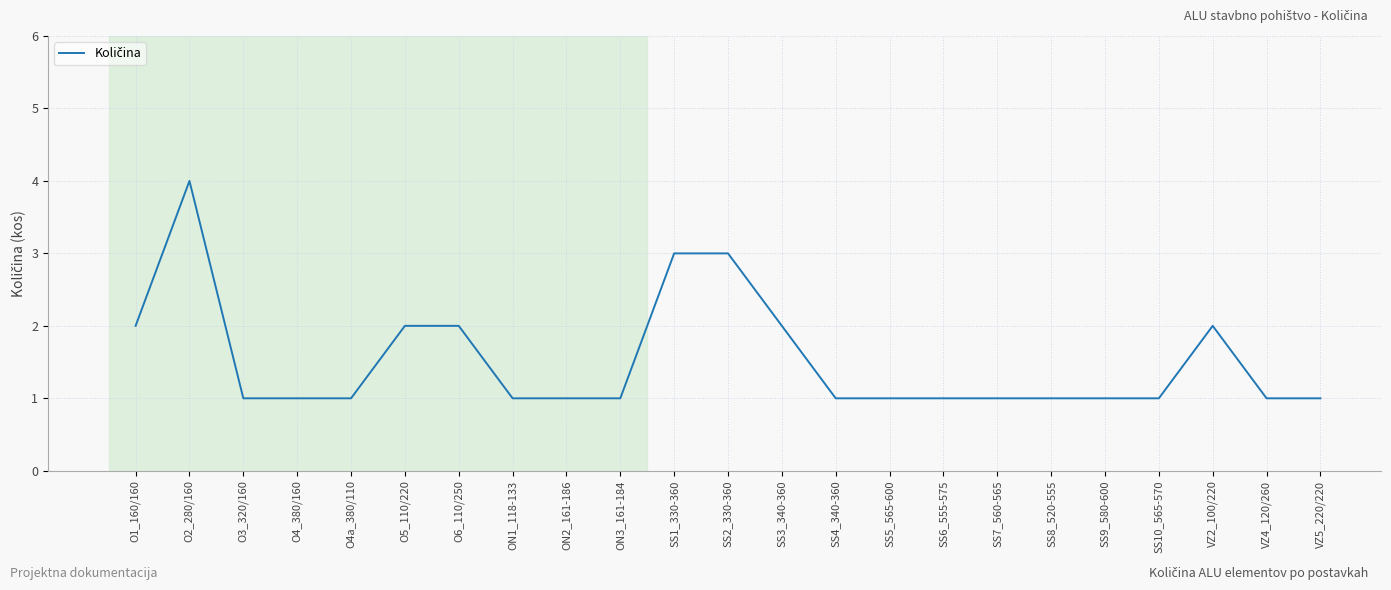

What is the difference between the values at O6_110/250 and SS8_520-555?

1